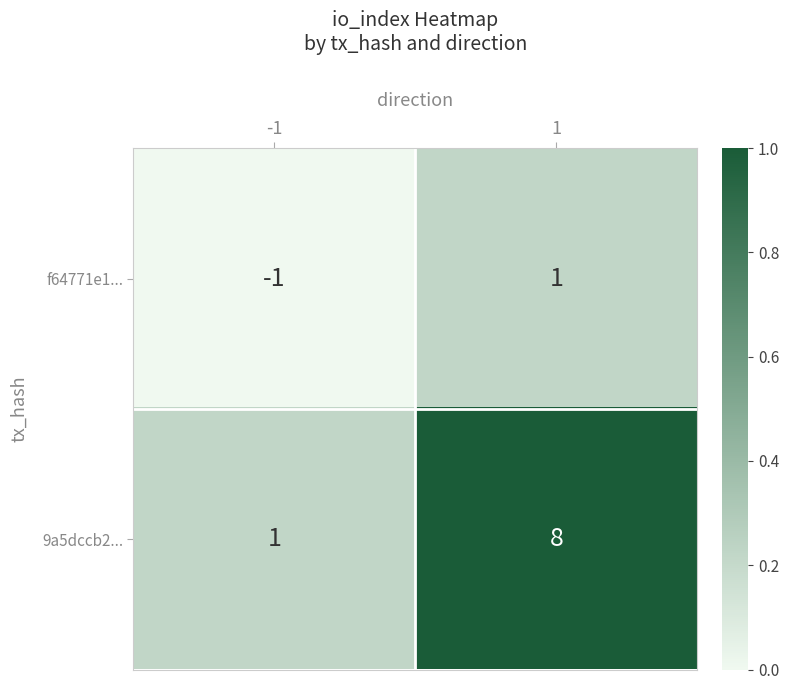

Which category has the lowest value across all series?

-1